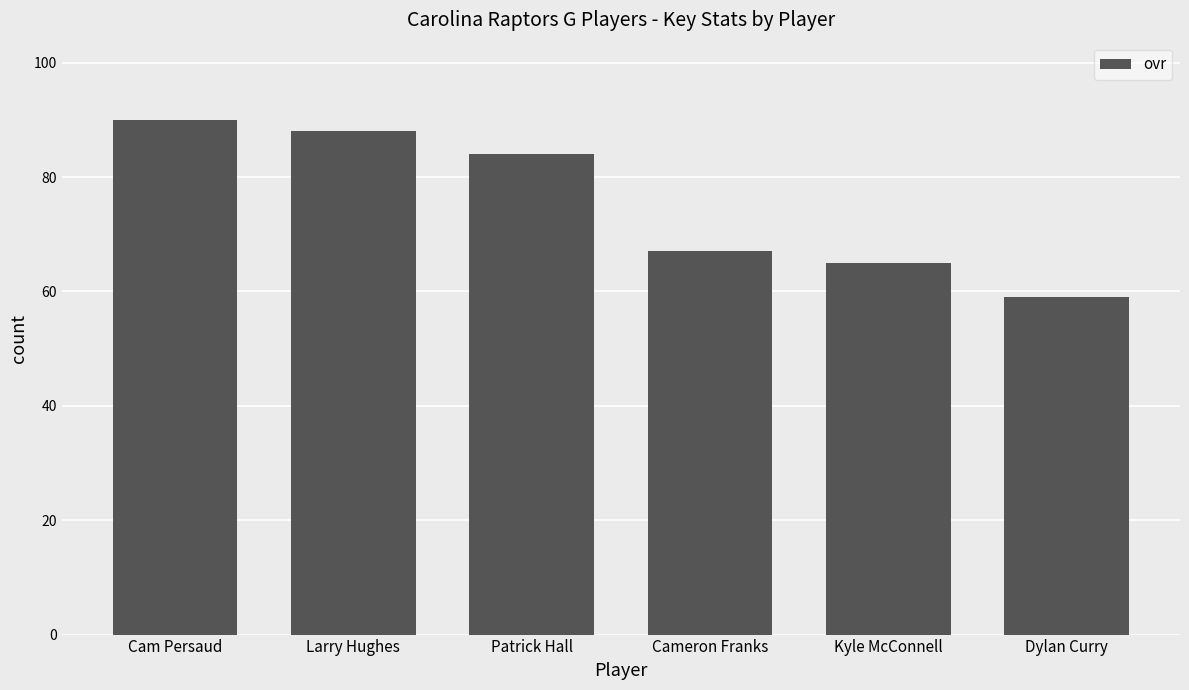

Where is the data nearest to the value 74?

Cameron Franks